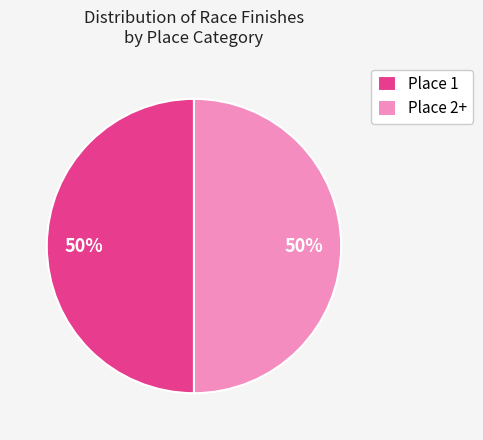

What percentage is the Place 1 slice, to the nearest percent?

50%